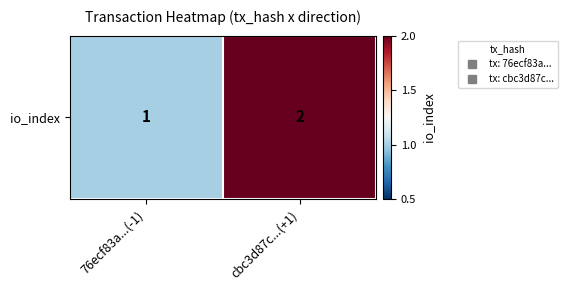

What is the sum of the values at 76ecf83a...(-1) and cbc3d87c...(+1)?

3